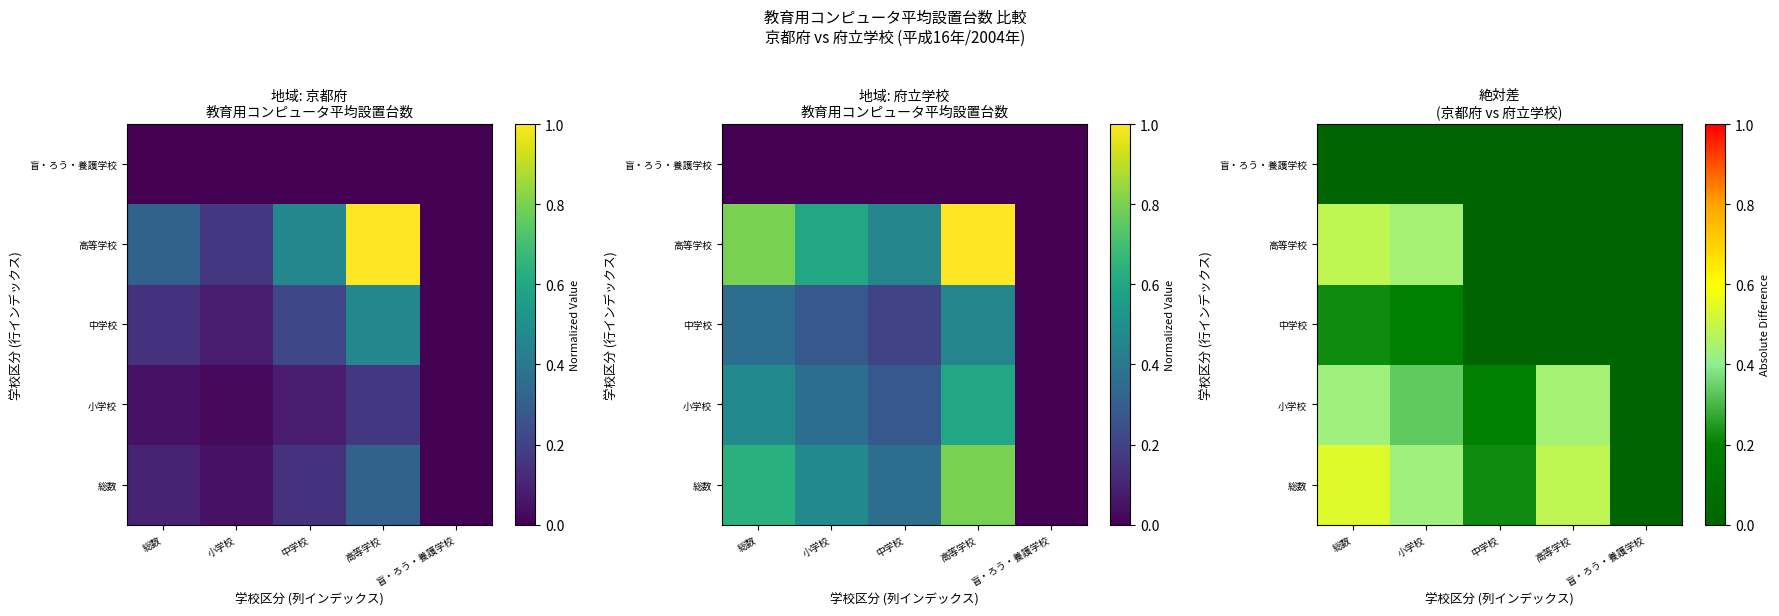

What is the total value across all series at 高等学校?

0.9